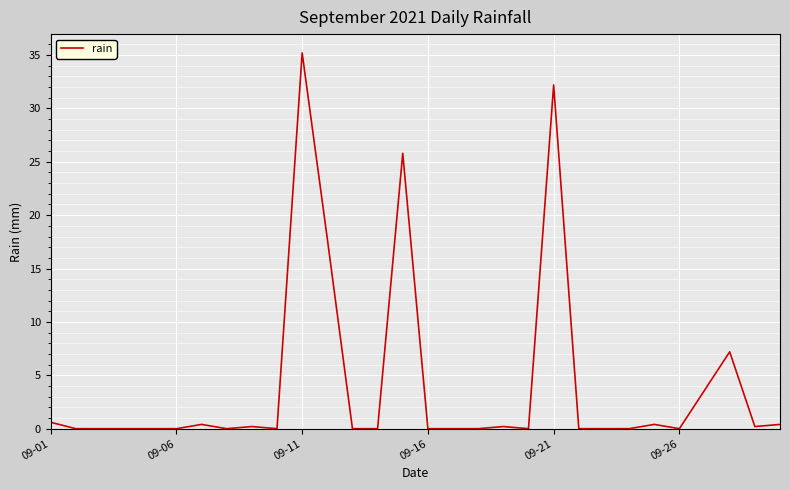

What is the greatest value displayed?

35.2